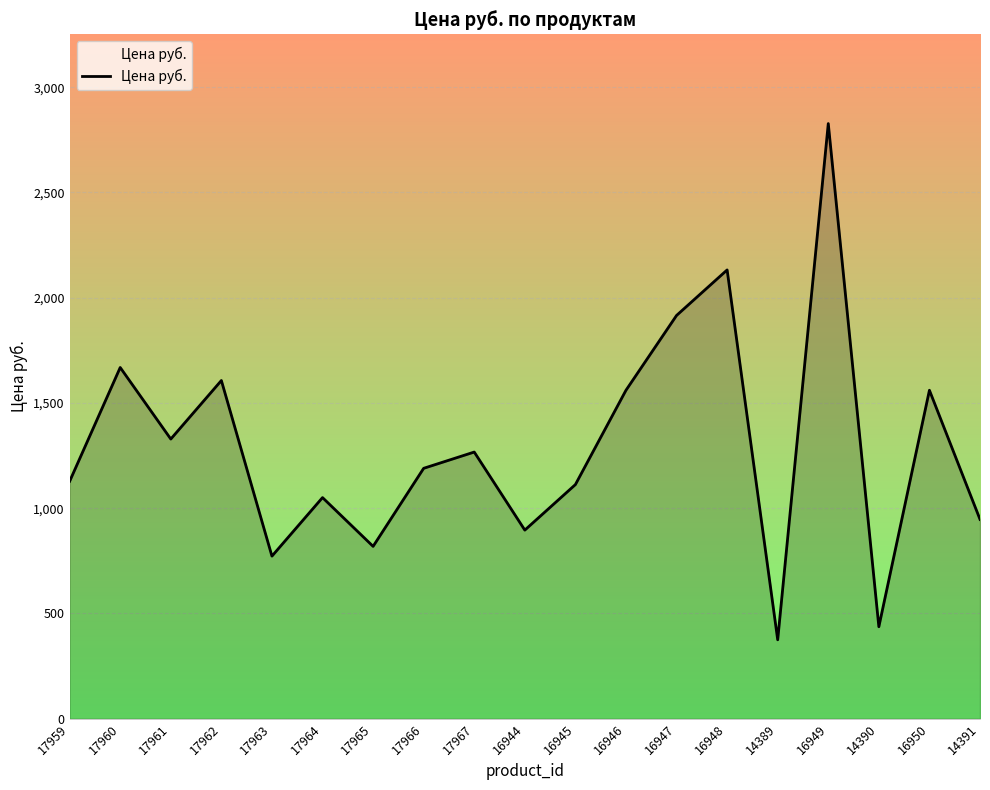

What is the approximate value at 16945?

1112.4